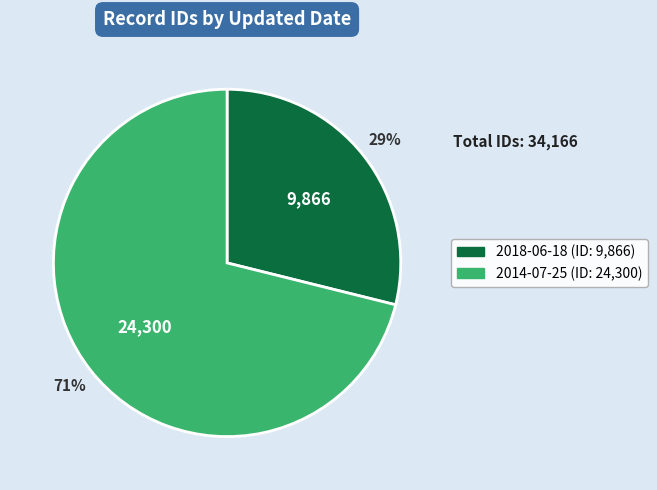

Rank the categories by value from highest to lowest.

2014-07-25, 2018-06-18